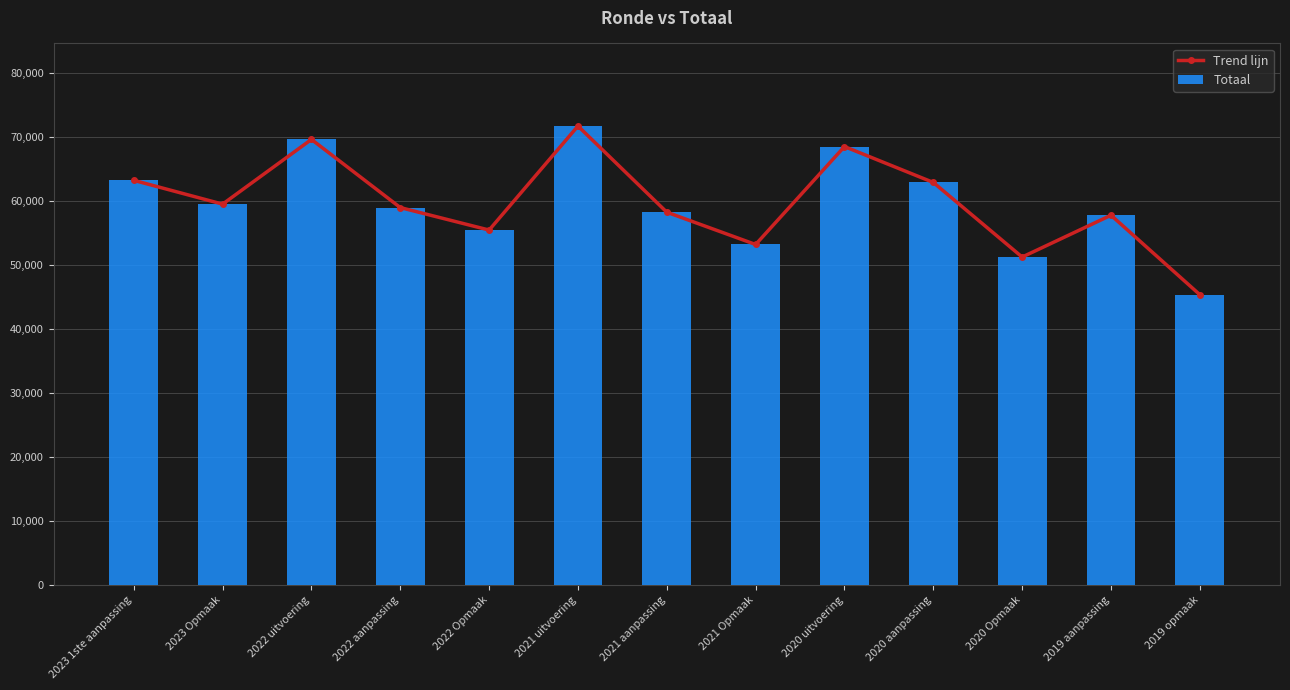

At how many categories does at least one series exceed 67208?

3